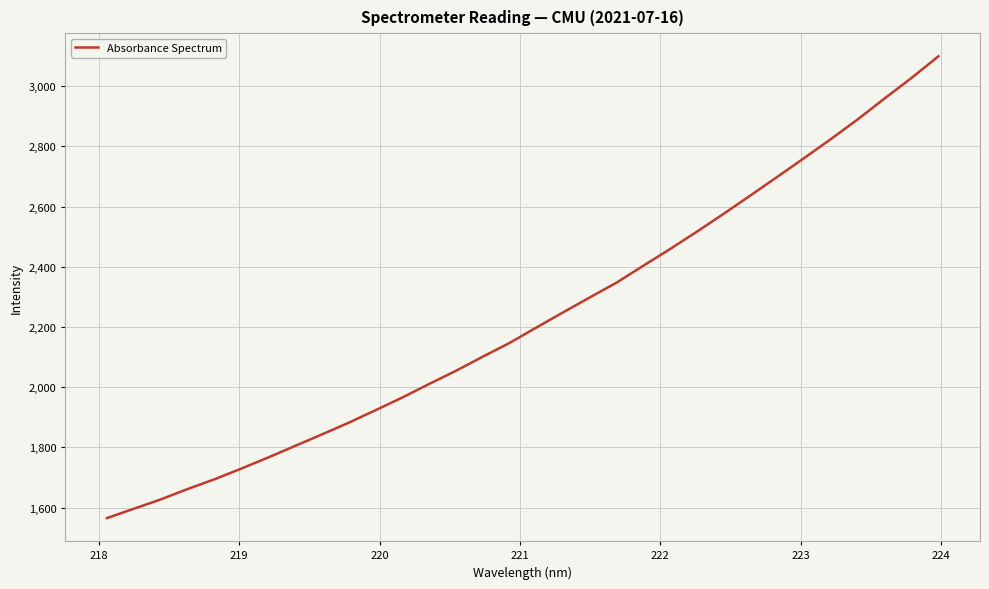

What is the minimum value shown in the chart?

1565.1